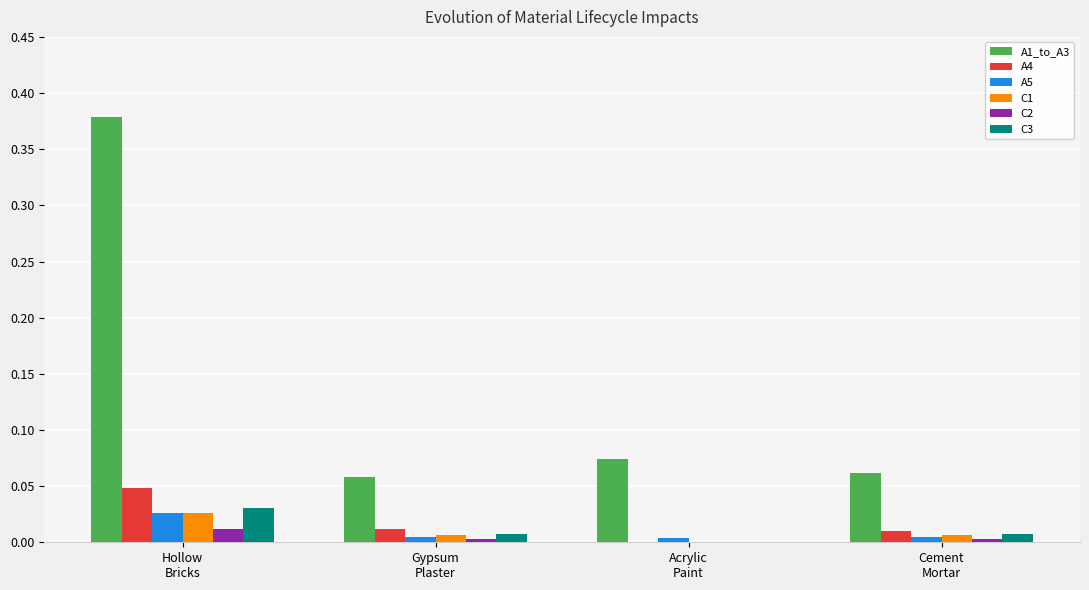

True or false: C2 has a value of 0.0 at Hollow
Bricks.

True